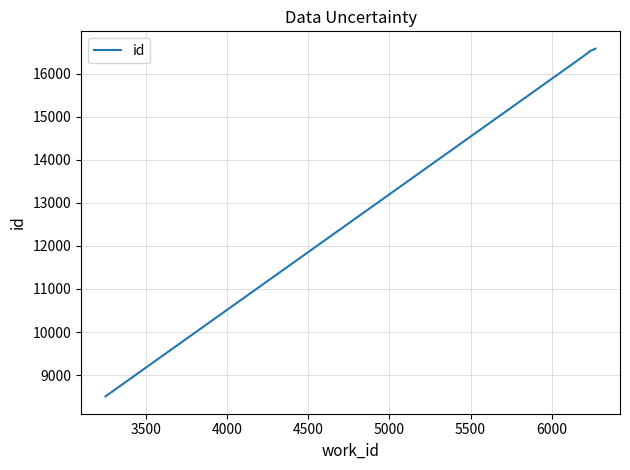

Which has a higher value, 5500 or 4000?

5500